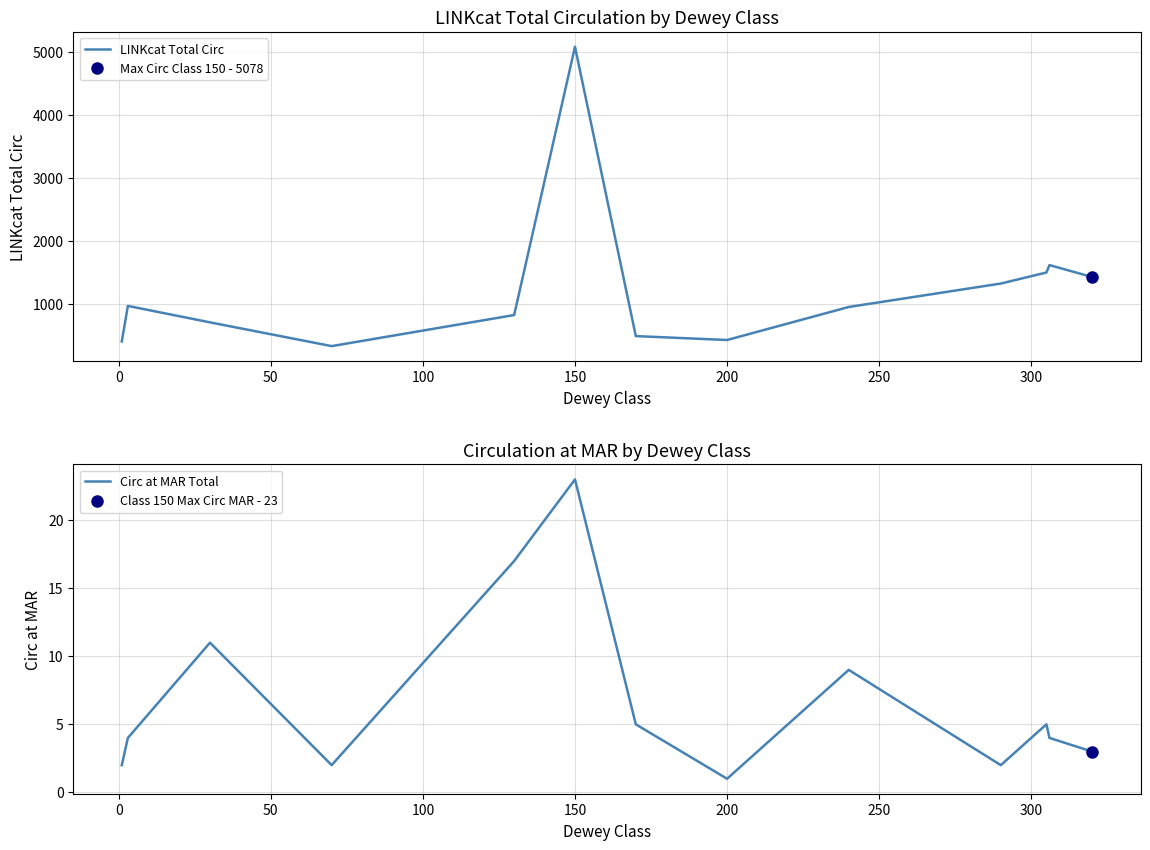

At which label does LINKcat Total Circ reach its peak?

150